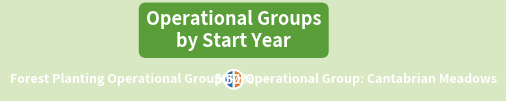

True or false: Forest Planting Operational Group accounts for 38% of the total.

False